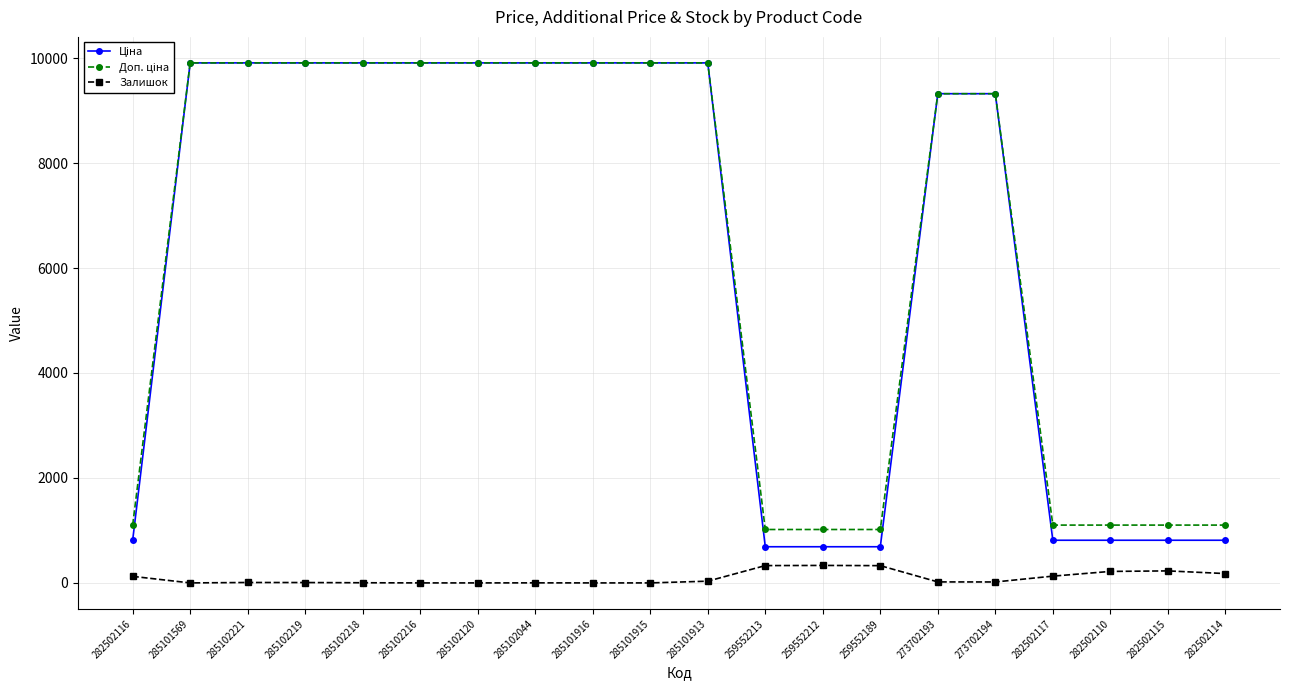

How many lines are shown in the chart?

3